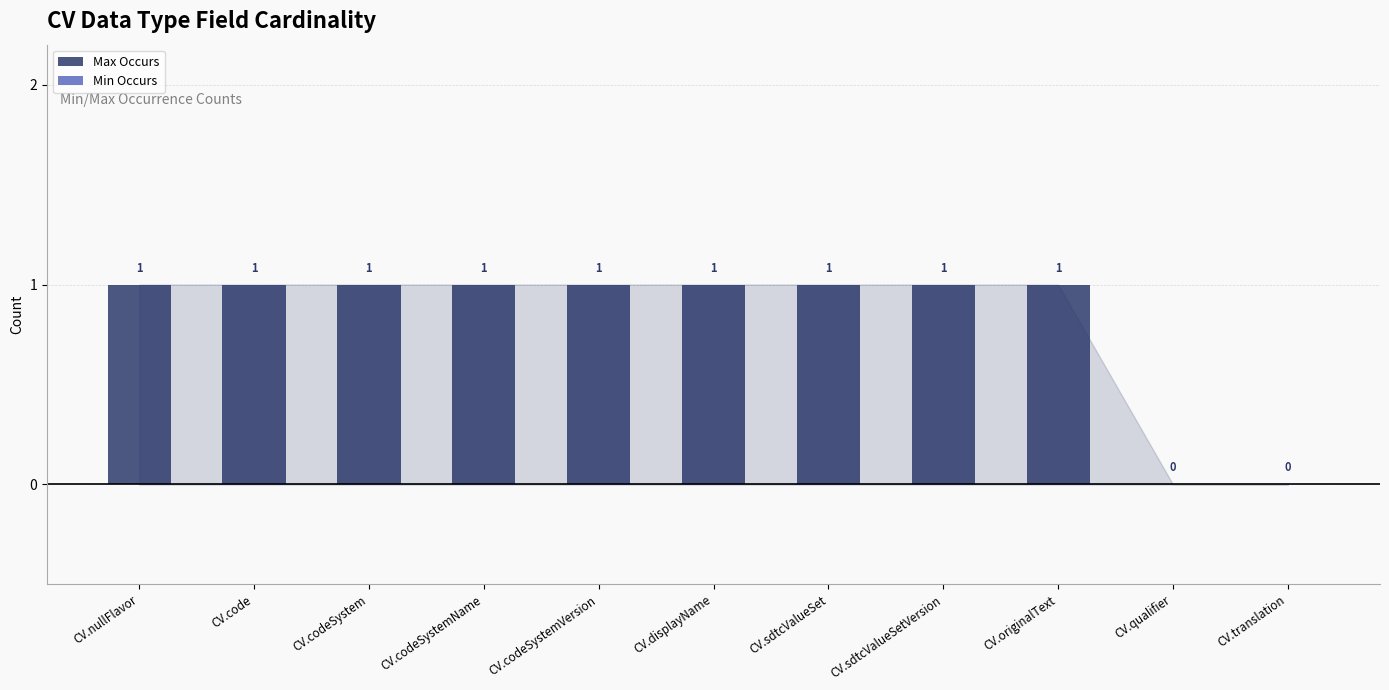

Is it true that the value at CV.codeSystemVersion is 1?

True